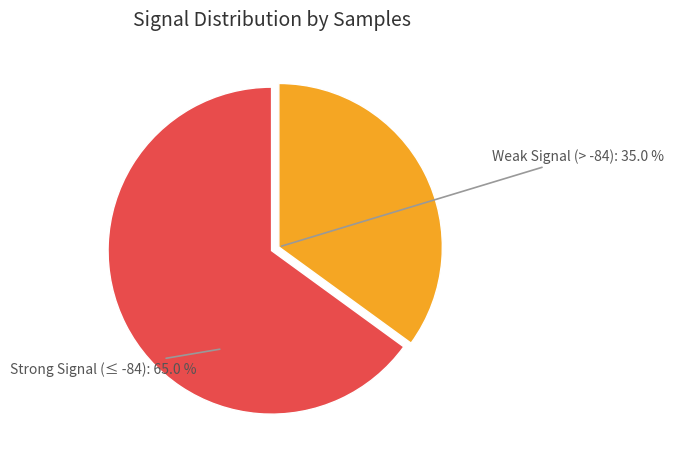

How many segments does this pie chart have?

2